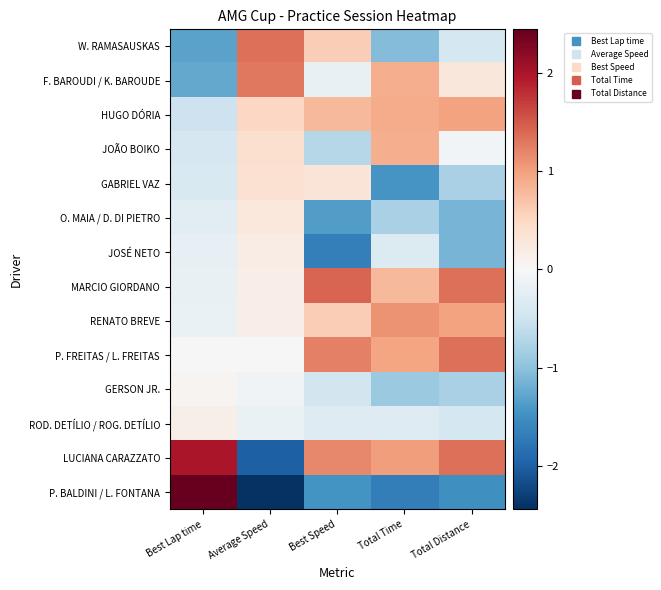

What is the difference between the highest and lowest values at Total Time?

2.8